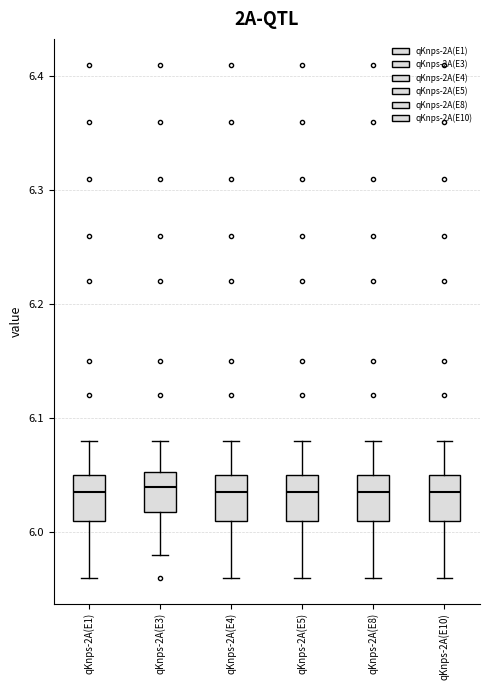

Where does the median line of the box for qKnps-2A(E10) sit on the y-axis? The values are not printed on the chart, so give them approximately, as read against the axis.

6.04